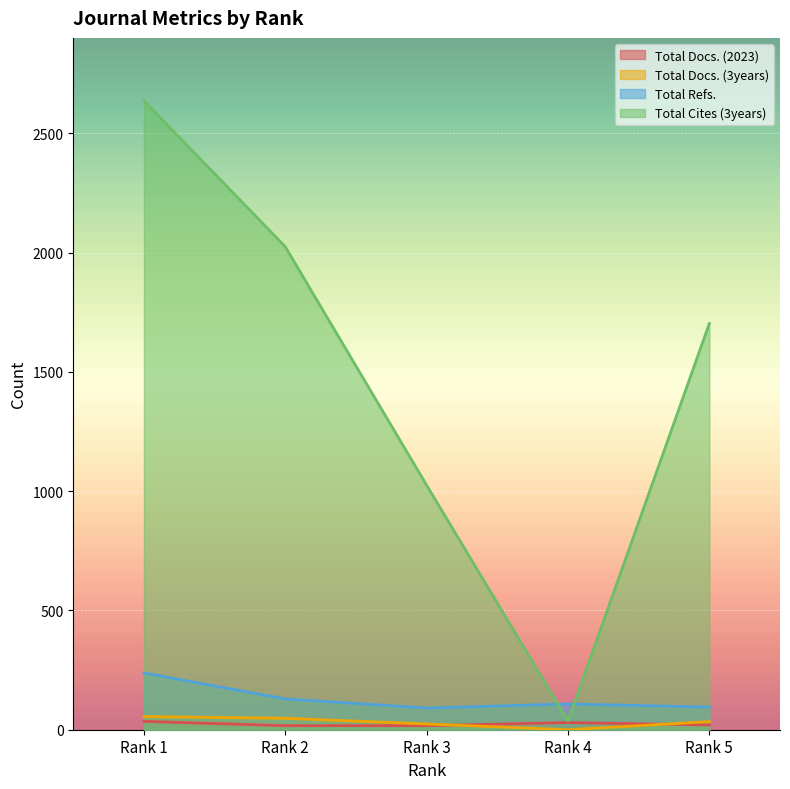

Which series has the widest spread of values?

Total Cites (3years)